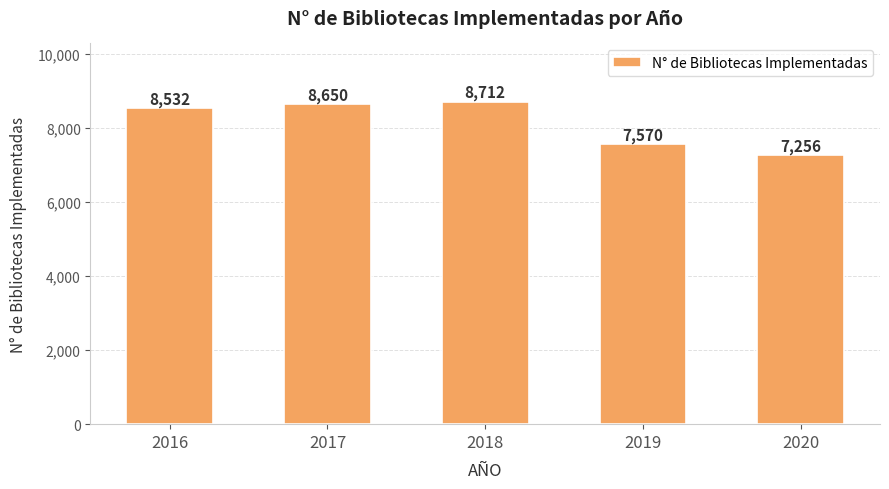

How many data points does each series have?

5